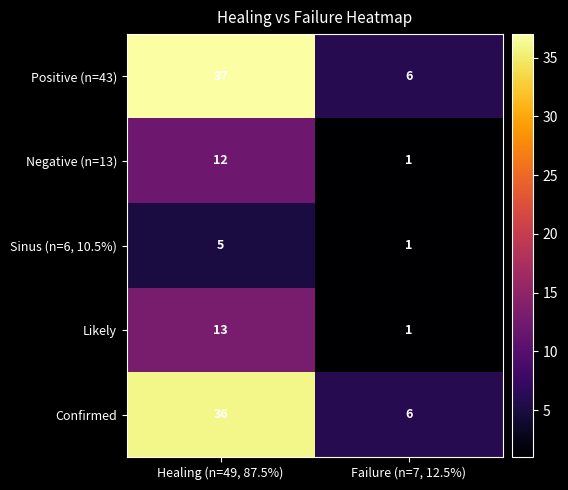

True or false: Confirmed has a value of 56 at Healing (n=49, 87.5%).

False